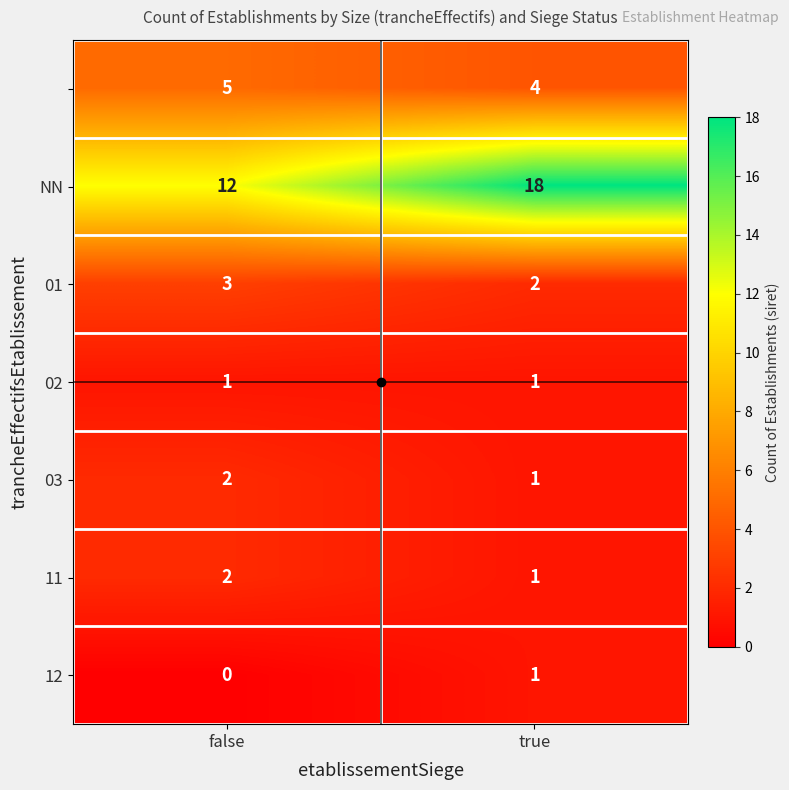

How many data points does each series have?

2